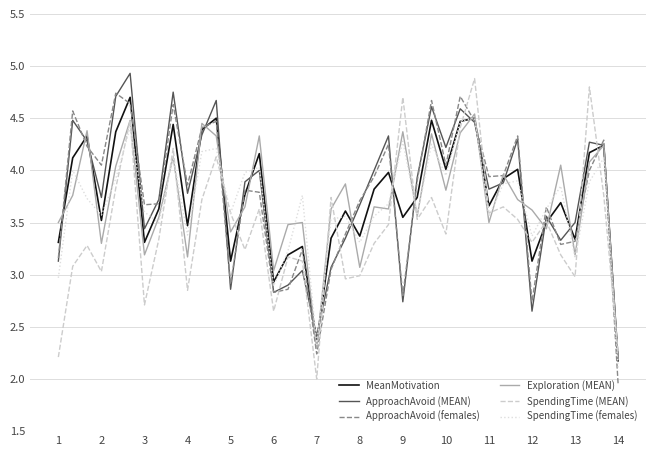

True or false: ApproachAvoid (females) and SpendingTime (MEAN) intersect in this chart.

True